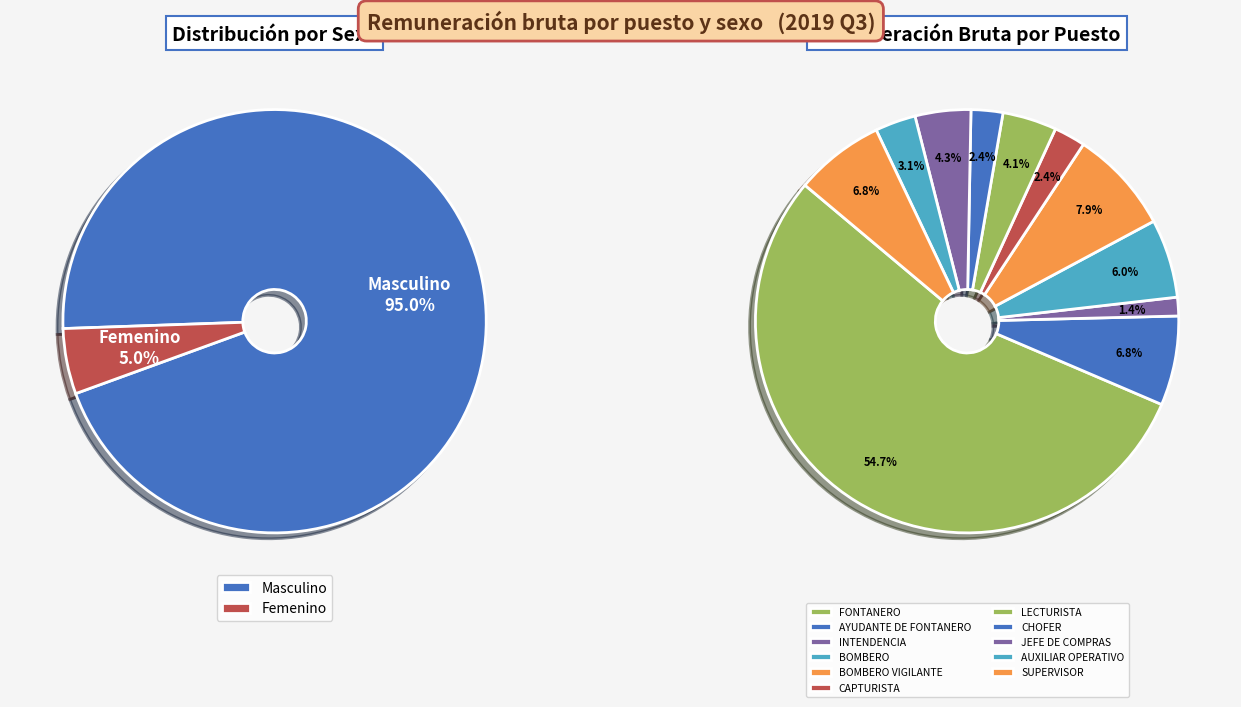

Which category has the biggest portion of the pie?

Masculino